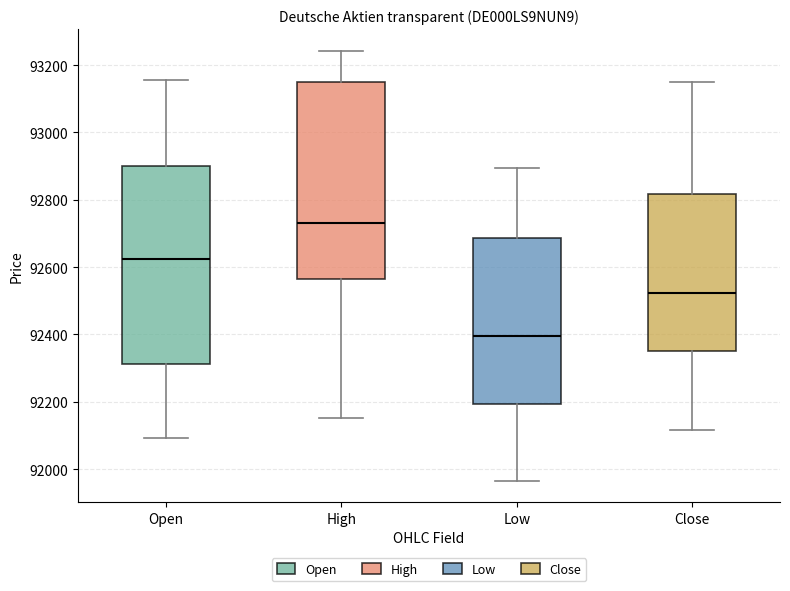

Which box's median line is the lowest?

Low